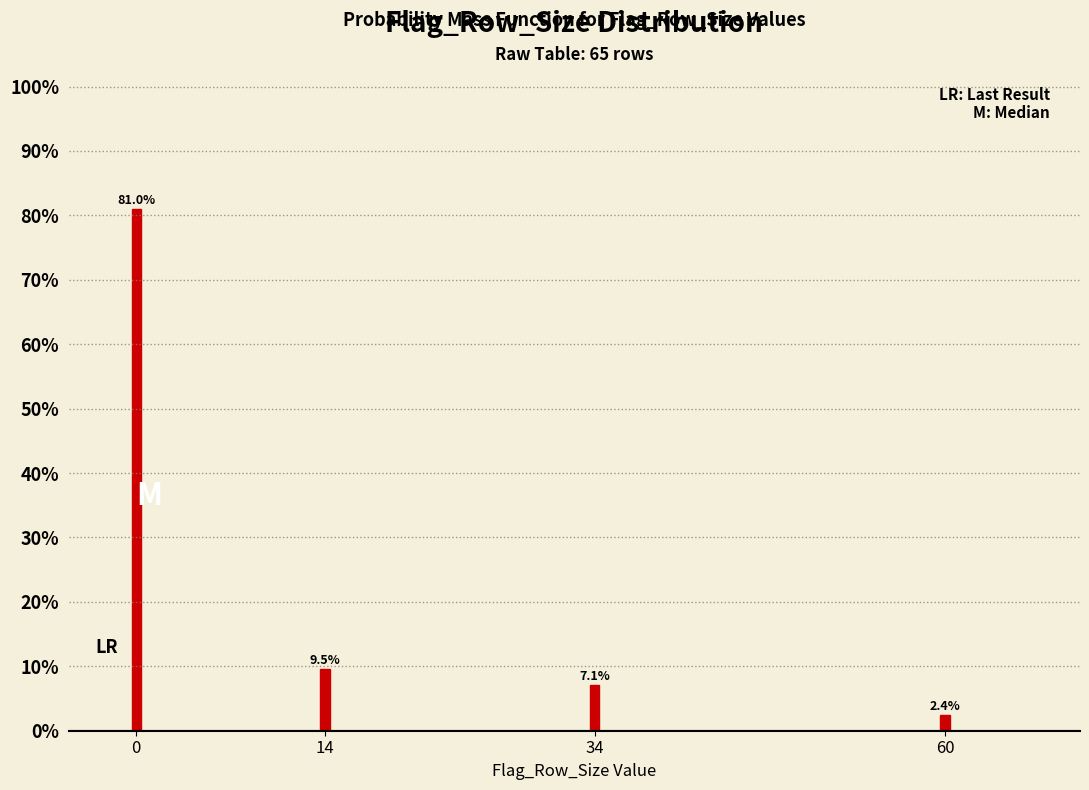

Reading left to right, transcribe all the data shown in this chart.

0=81.0	14=9.5	34=7.1	60=2.4